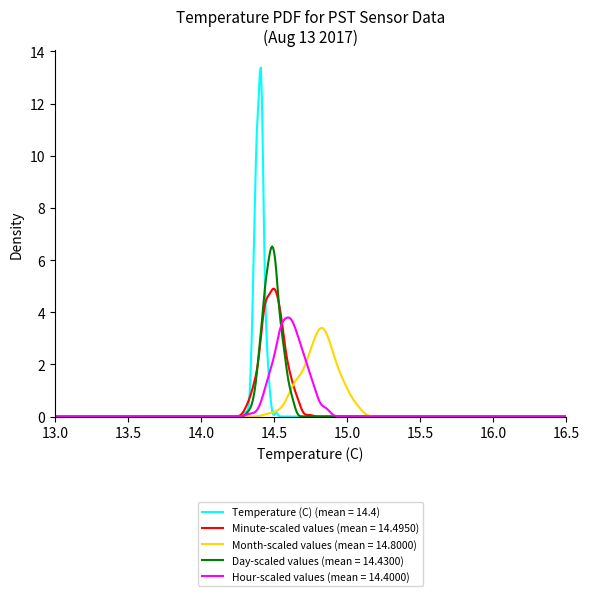

Which series has the widest spread of values?

Temperature (C) (mean = 14.4)